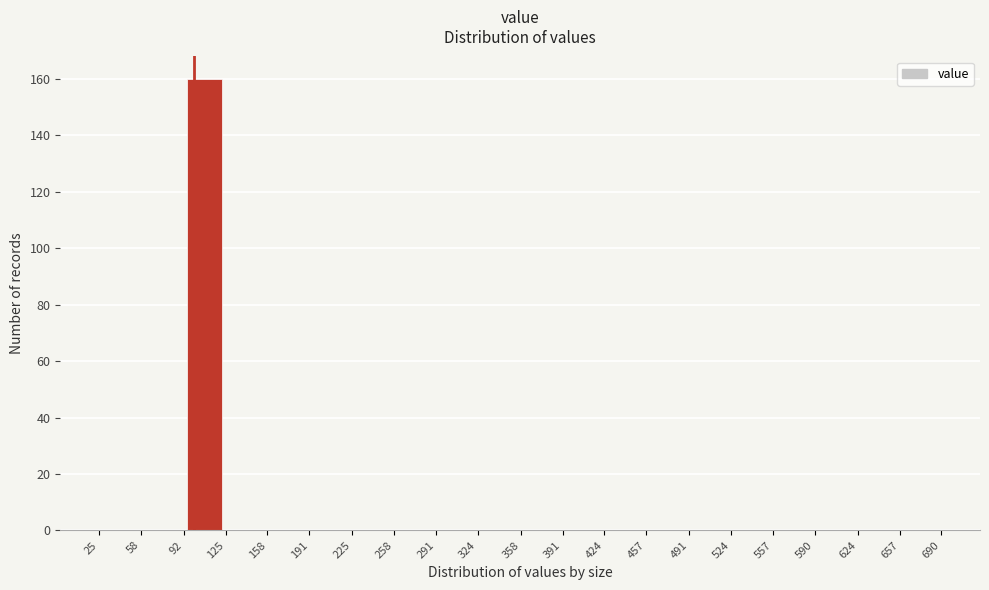

Over which range of the x-axis is the bar tallest?

92 to 125